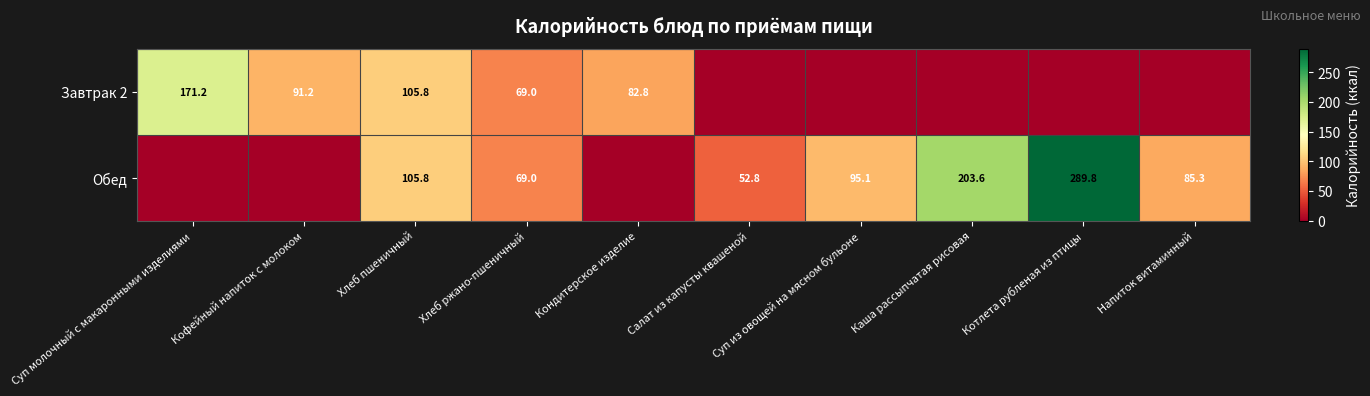

True or false: Обед has a value of 85.3 at Напиток витаминный.

True